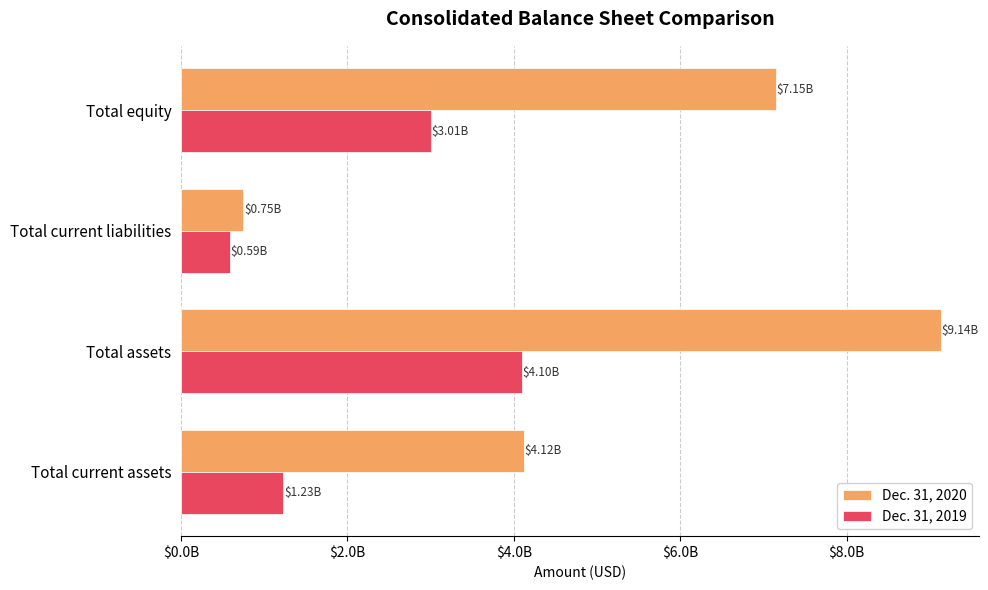

What are all the series names shown in the legend?

Dec. 31, 2020, Dec. 31, 2019